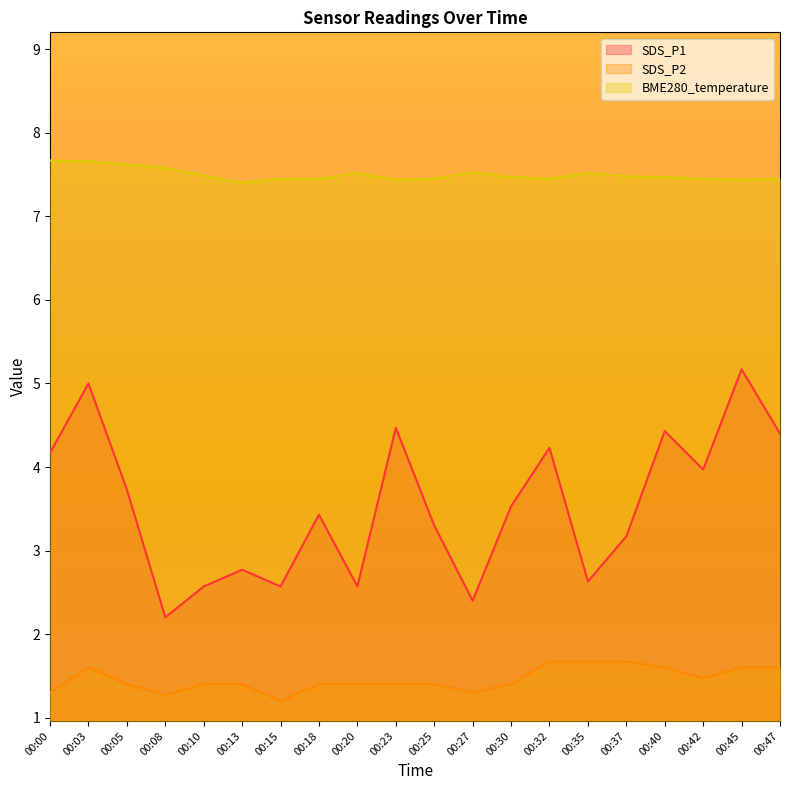

True or false: SDS_P1 and BME280_temperature intersect in this chart.

False